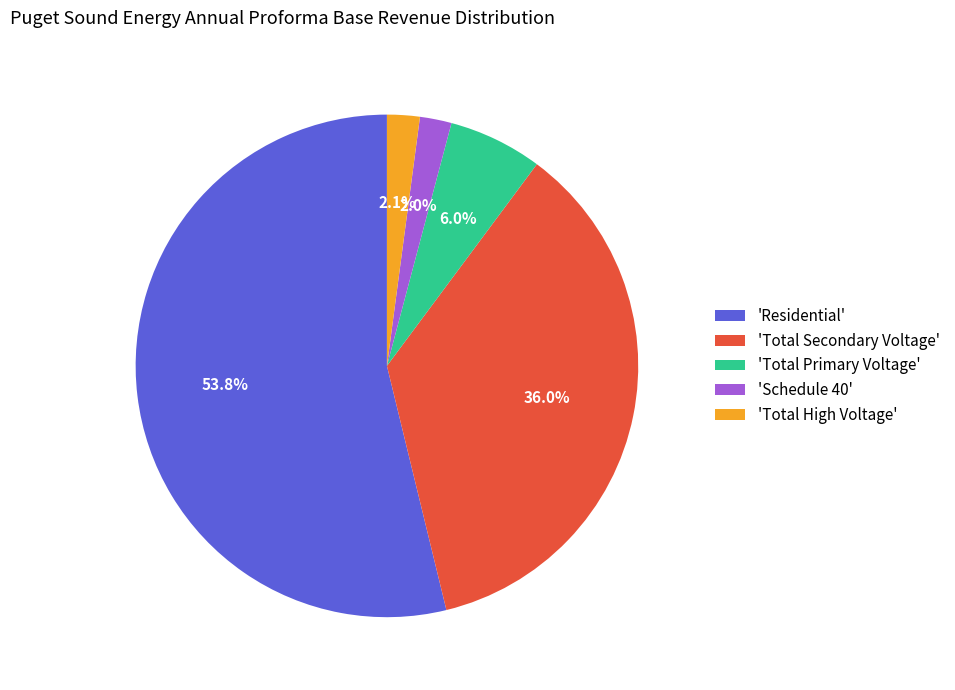

Combined, what portion of the pie is 'Total Secondary Voltage' and 'Total High Voltage'?

38.1%